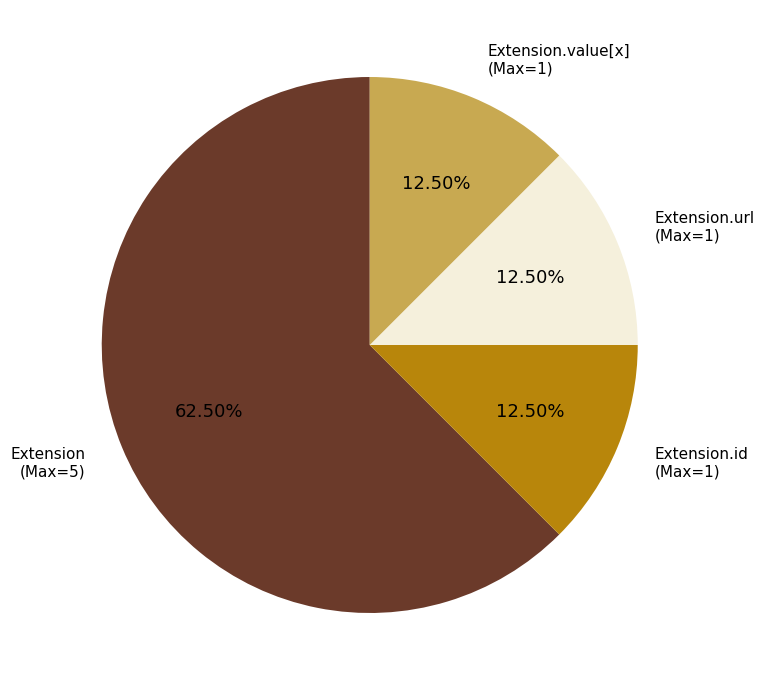

What is the majority slice?

Extension